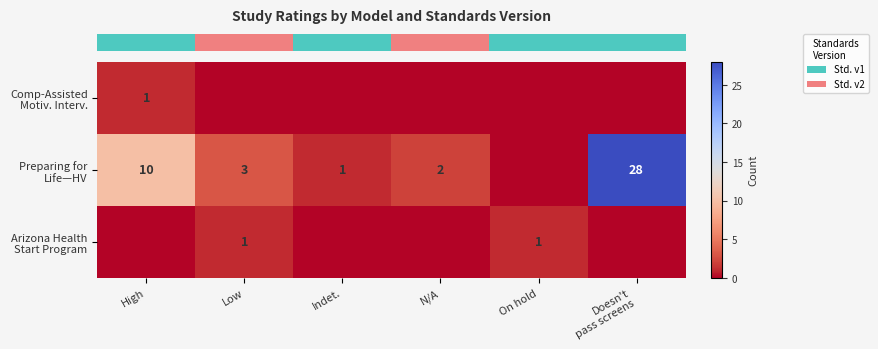

At which category does the chart reach its peak across all series?

Doesn't
pass screens